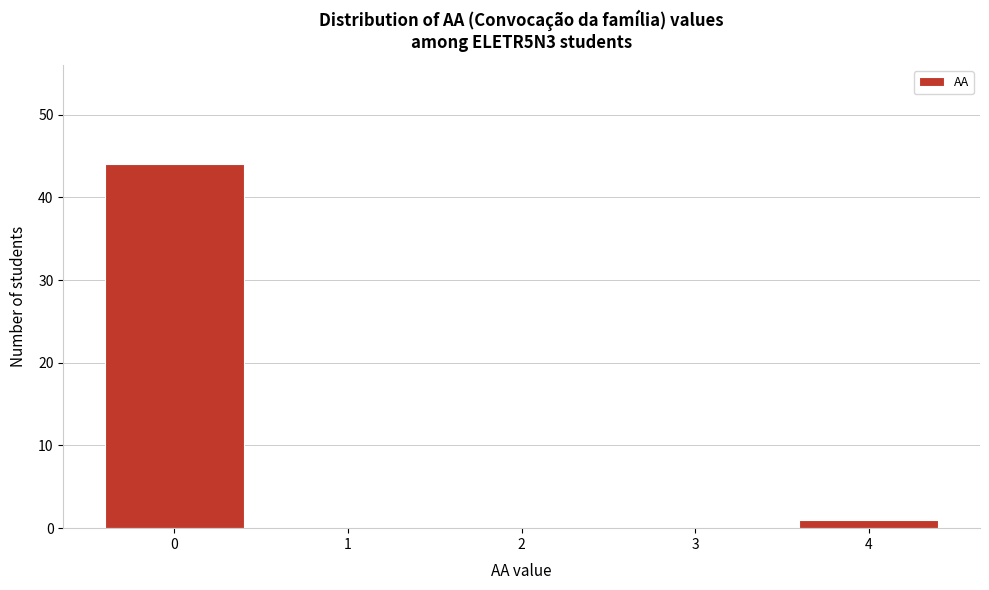

Reading left to right, transcribe all the data shown in this chart.

0=44	1=0	2=0	3=0	4=1